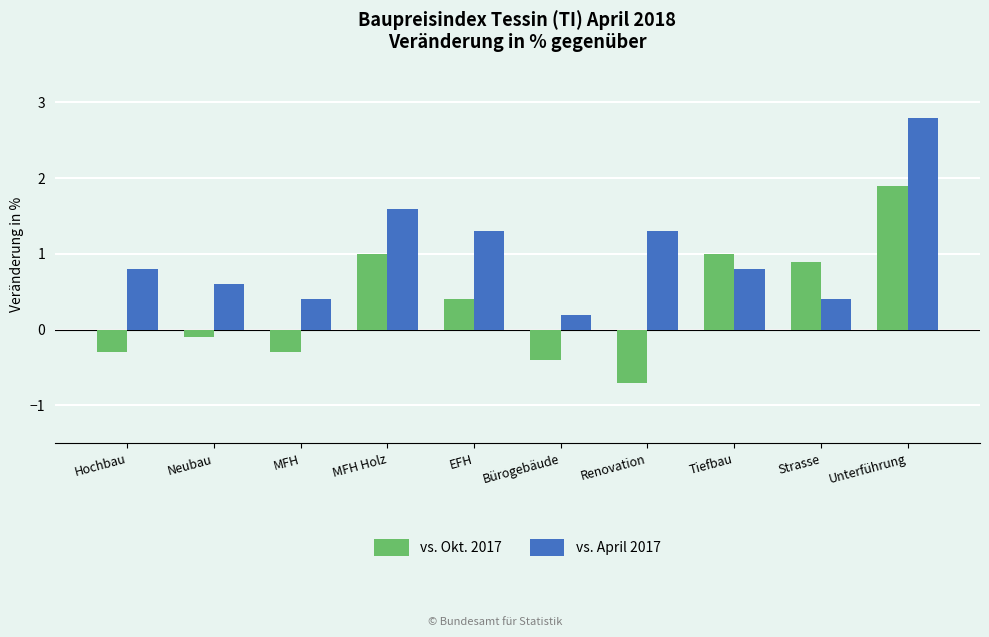

Is it true that vs. Okt. 2017 equals 1.9 at Unterführung?

True